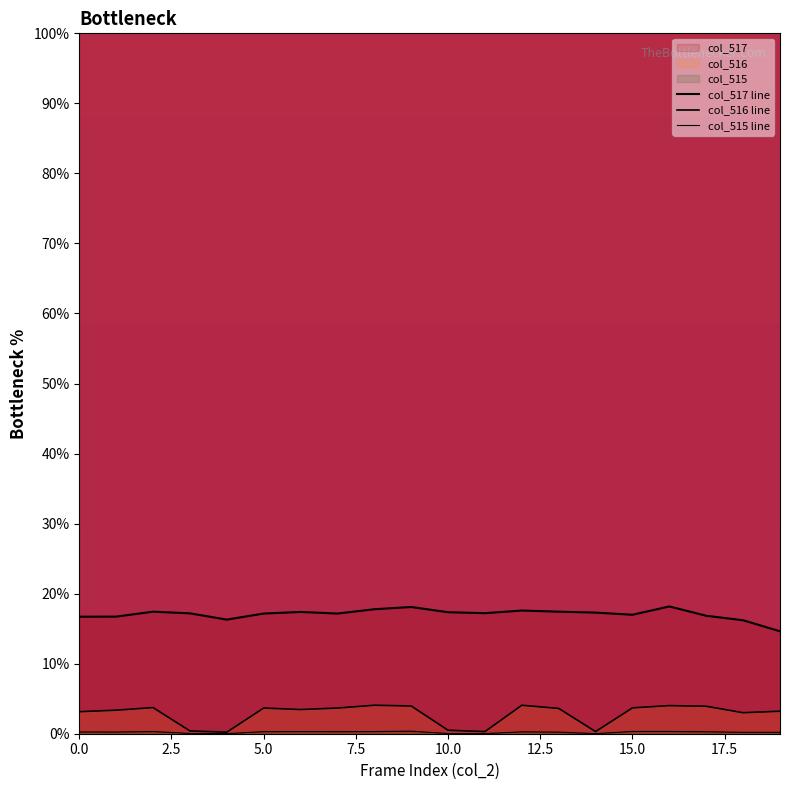

Which series has the largest range (max minus min)?

col_516 line